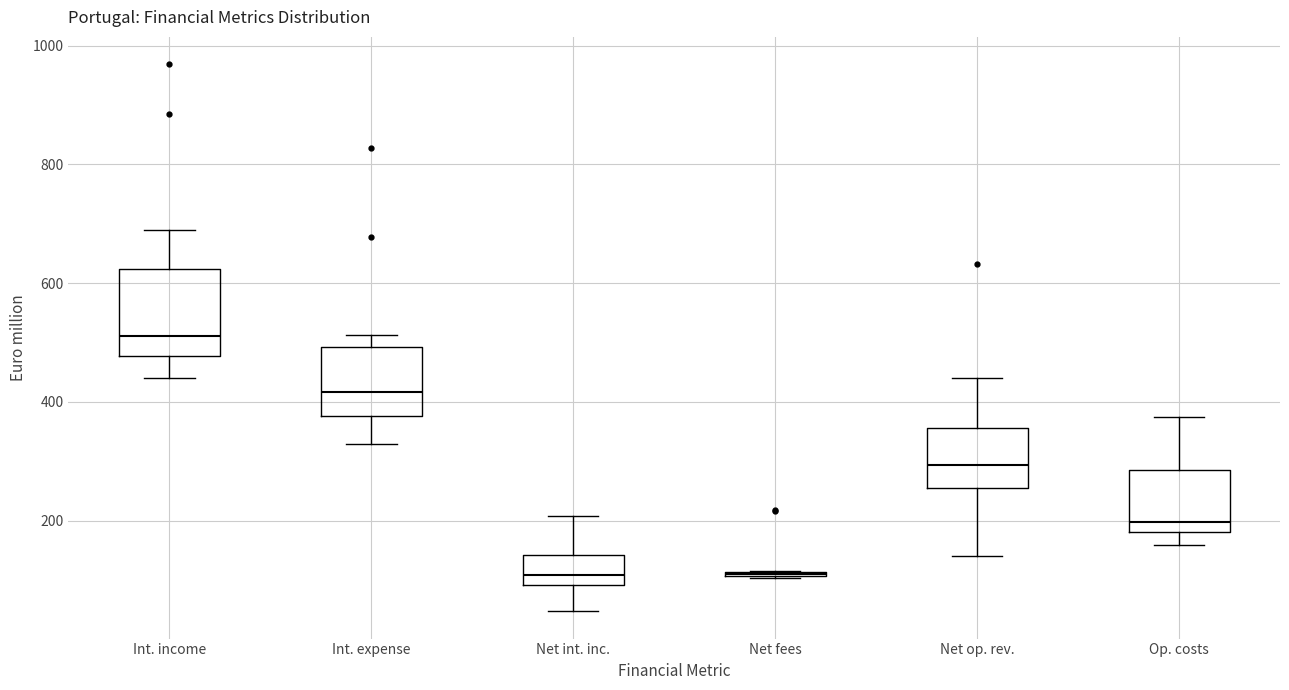

Where is the upper edge of the box for Int. expense on the y-axis? The values are not printed on the chart, so give them approximately, as read against the axis.

500